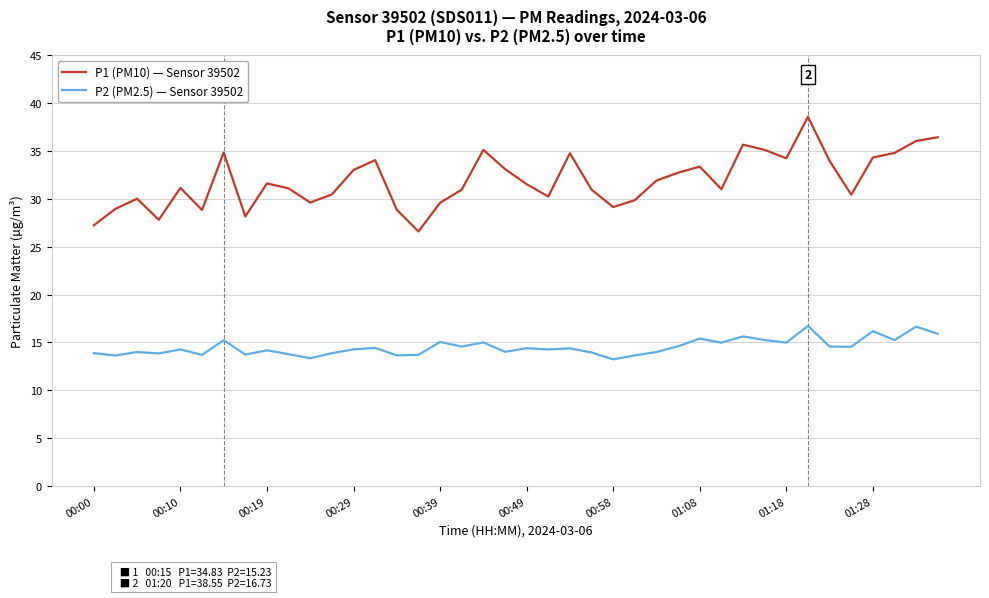

What is the smallest value displayed?

13.2